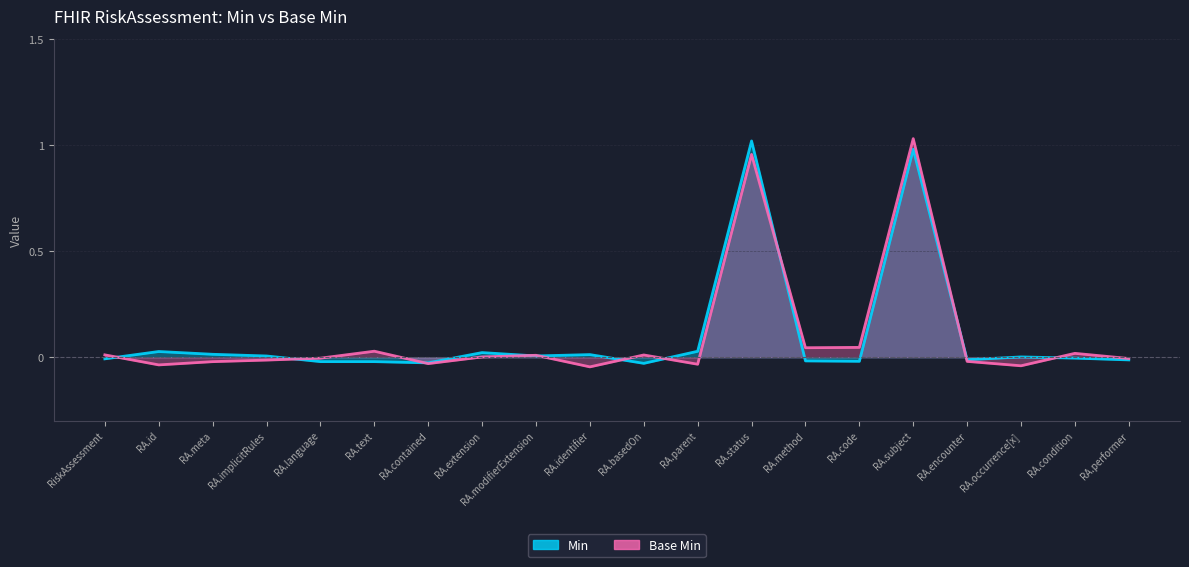

How many lines are shown in the chart?

2